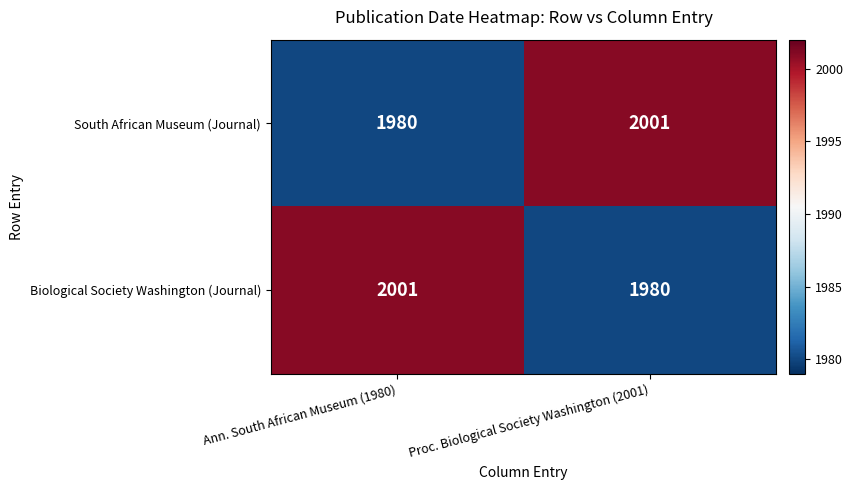

True or false: Biological Society Washington (Journal) has a value of 2001 at Ann. South African Museum (1980).

True